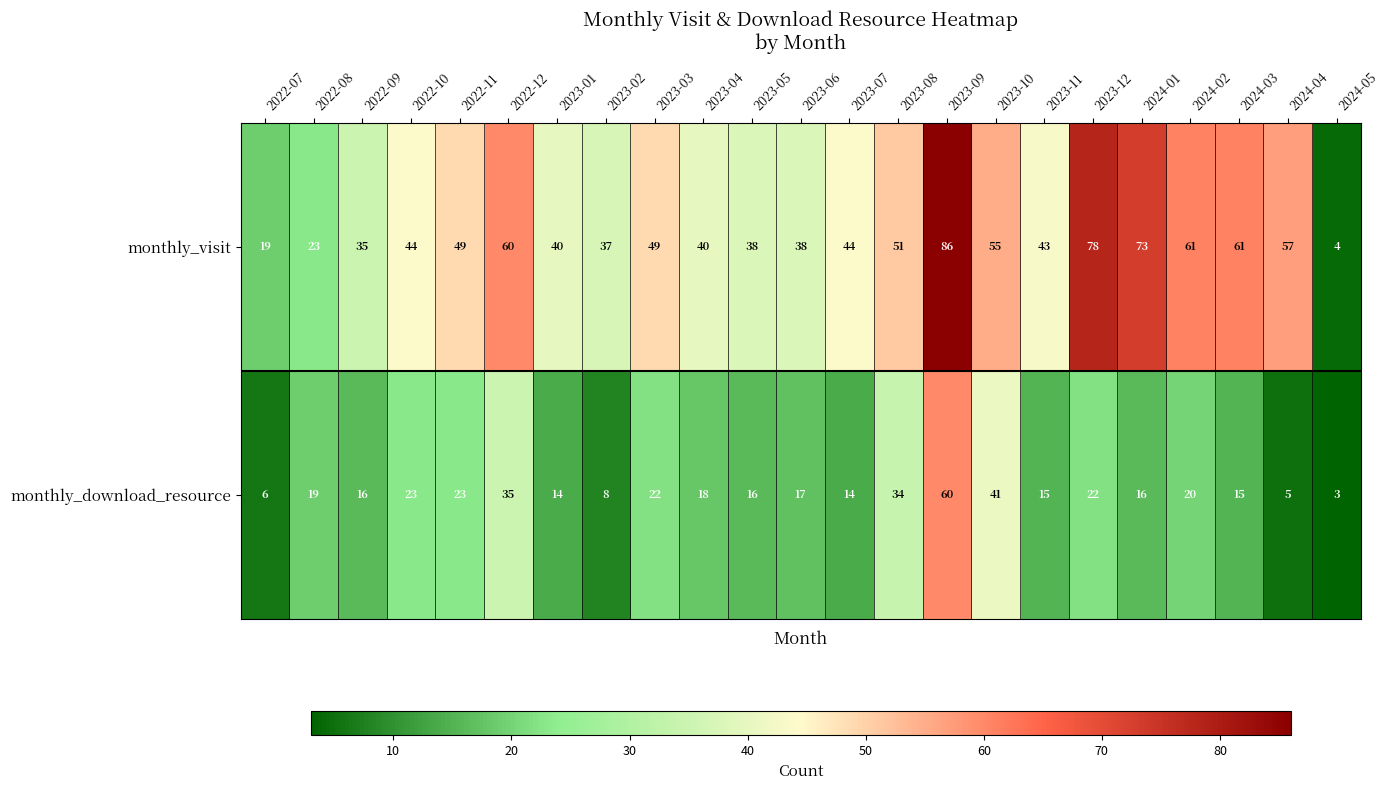

True or false: monthly_download_resource has a value of 13 at 2022-10.

False